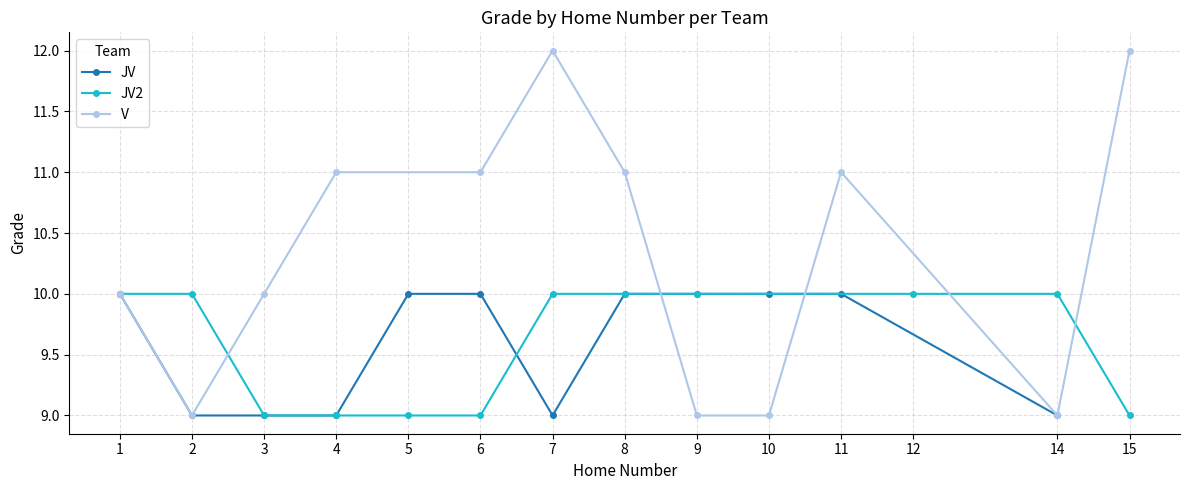

What is the highest value of the V series?

12